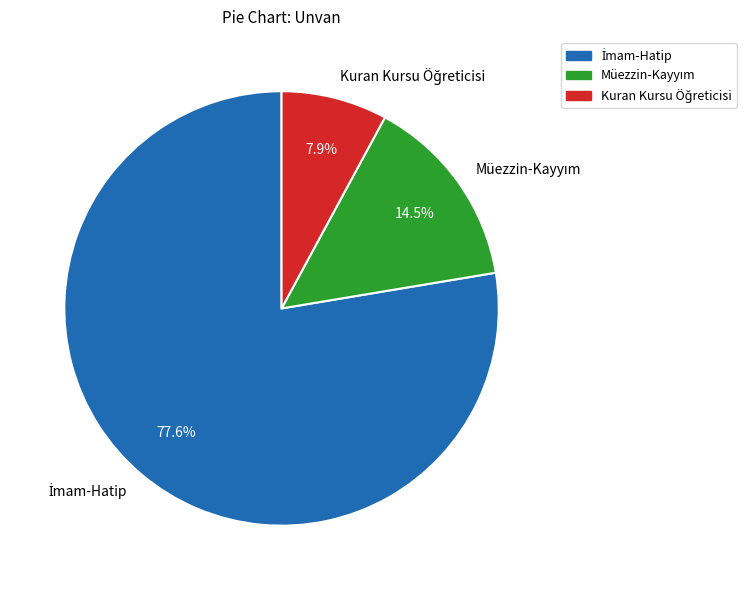

Is there any slice that represents more than half of the pie?

Yes